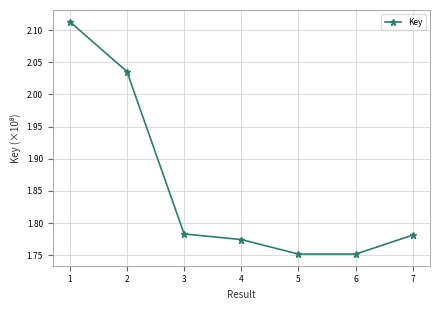

Is this an area chart (filled region under the line)?

No